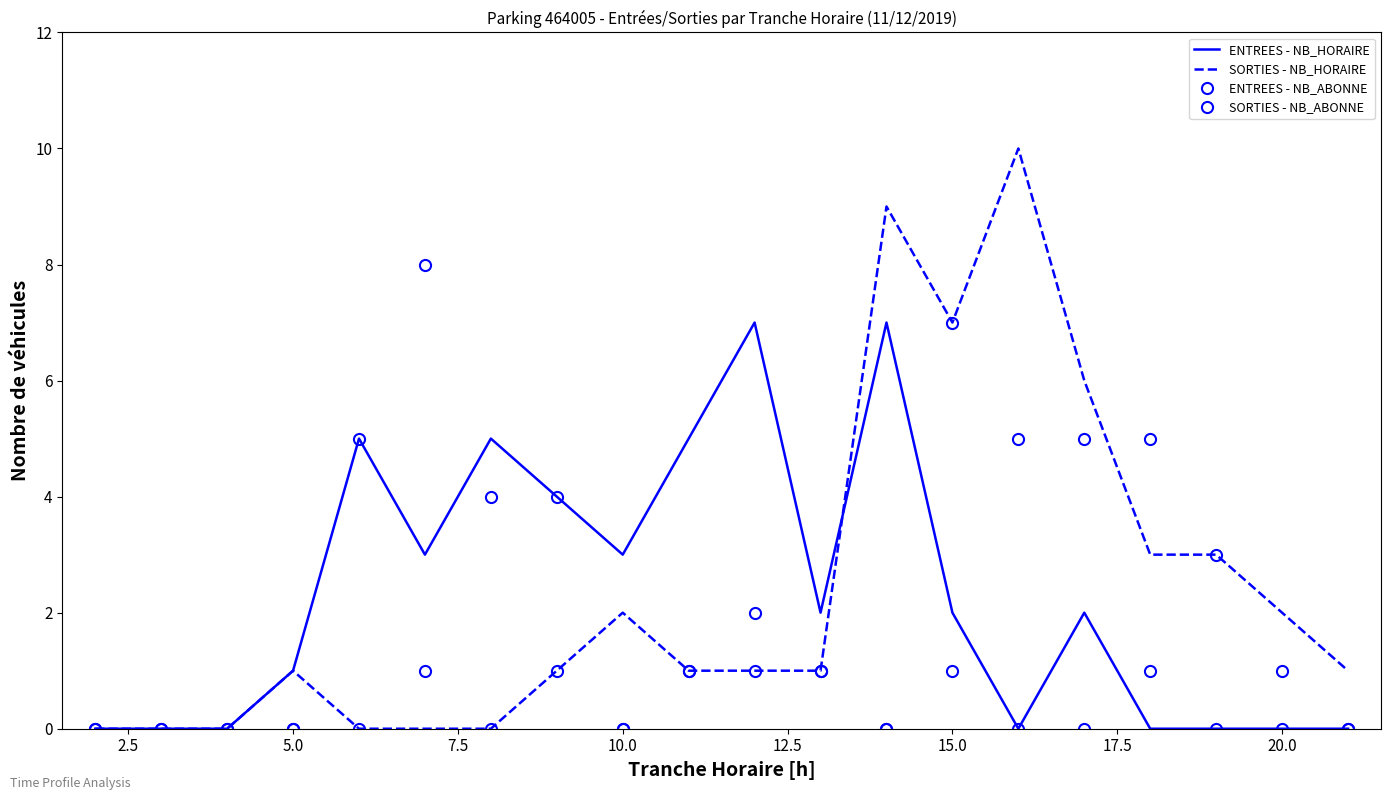

In ENTREES - NB_HORAIRE, how many points are higher than both neighbors (excluding endpoints)?

5